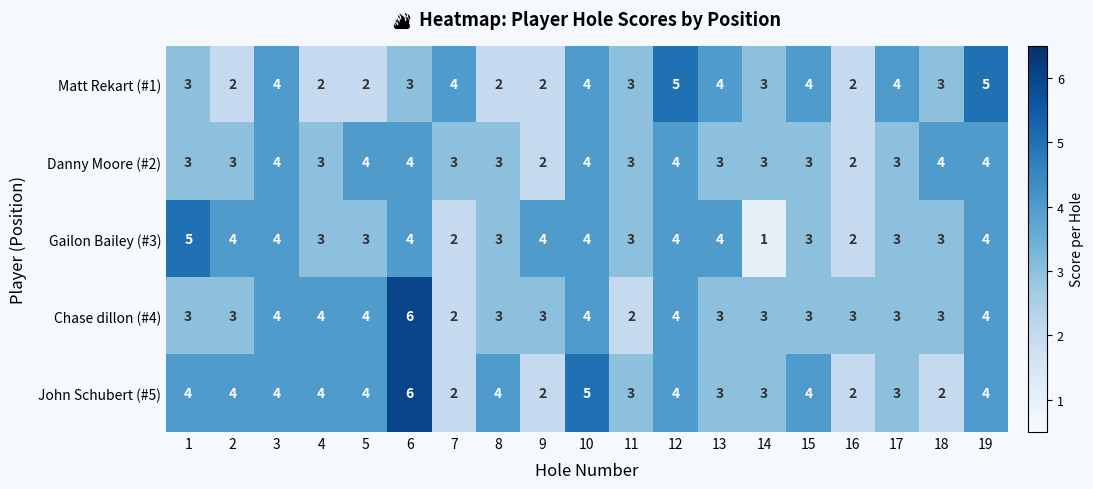

What is the minimum value shown in the chart?

1